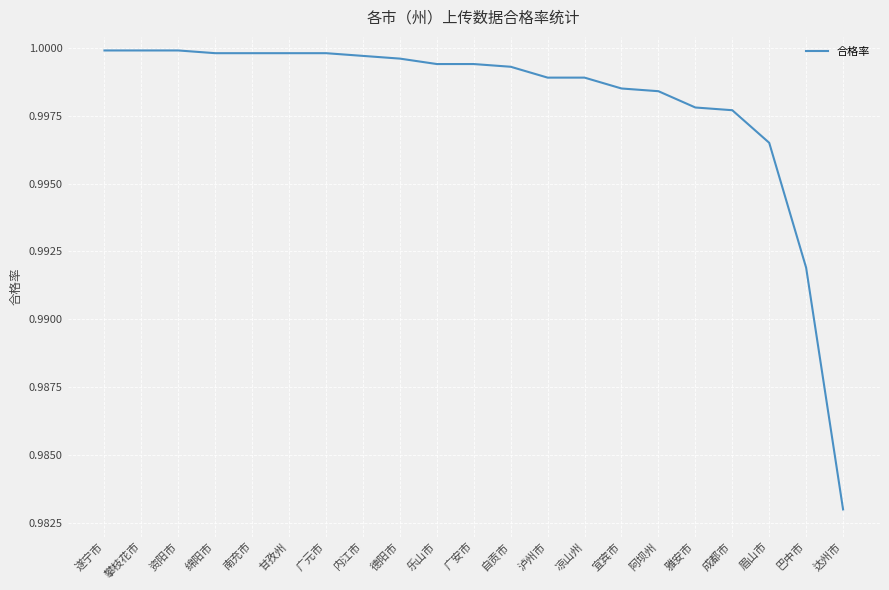

Where is the data nearest to the value 0?

达州市